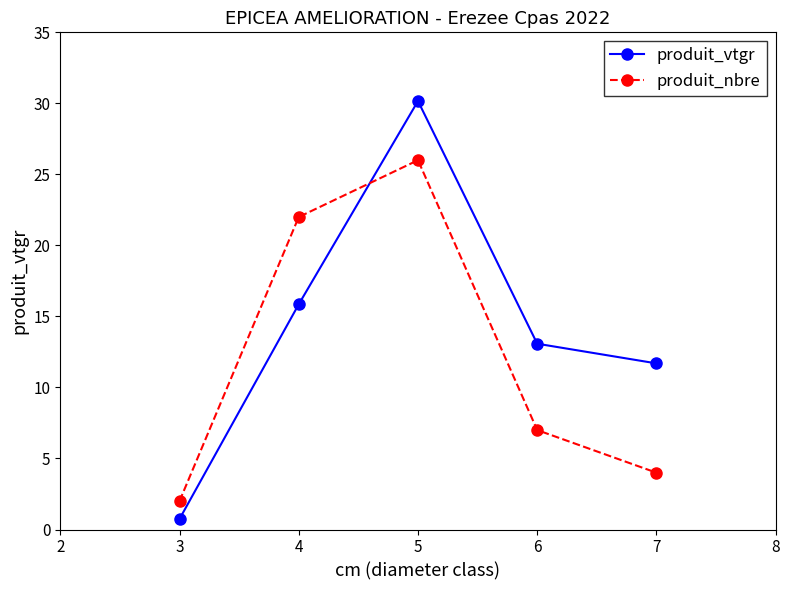

Which series has the largest range (max minus min)?

produit_vtgr